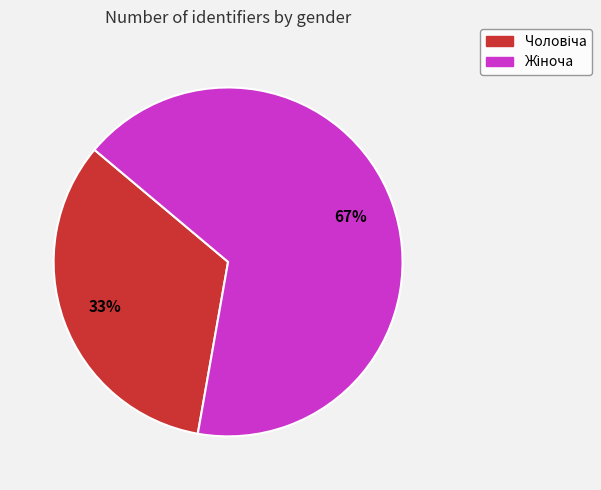

Is there any slice that represents more than half of the pie?

Yes